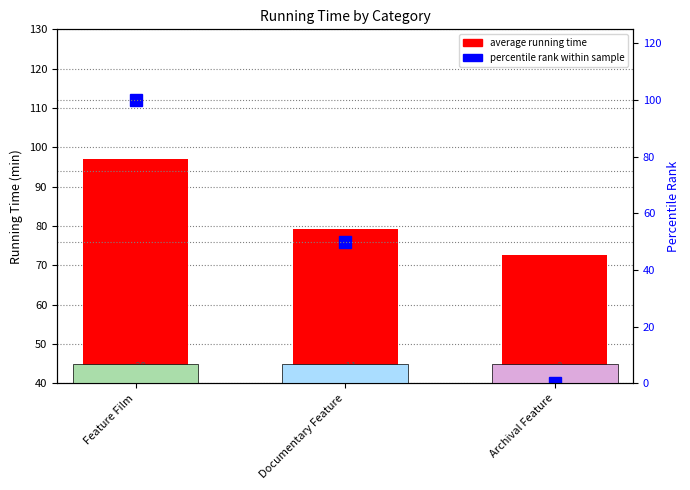

Which series has the largest range (max minus min)?

percentile rank within sample